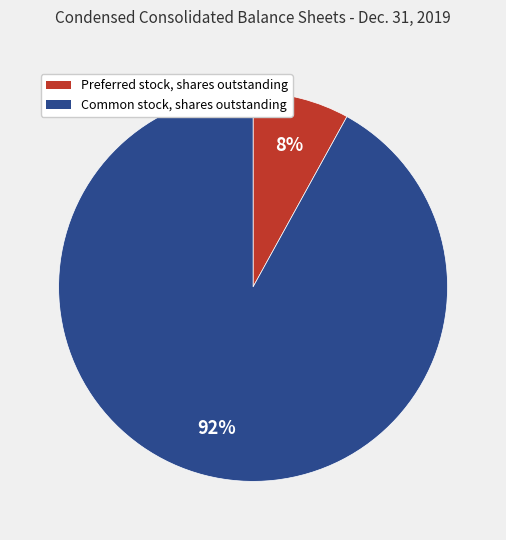

Is there a majority slice in this chart?

Yes